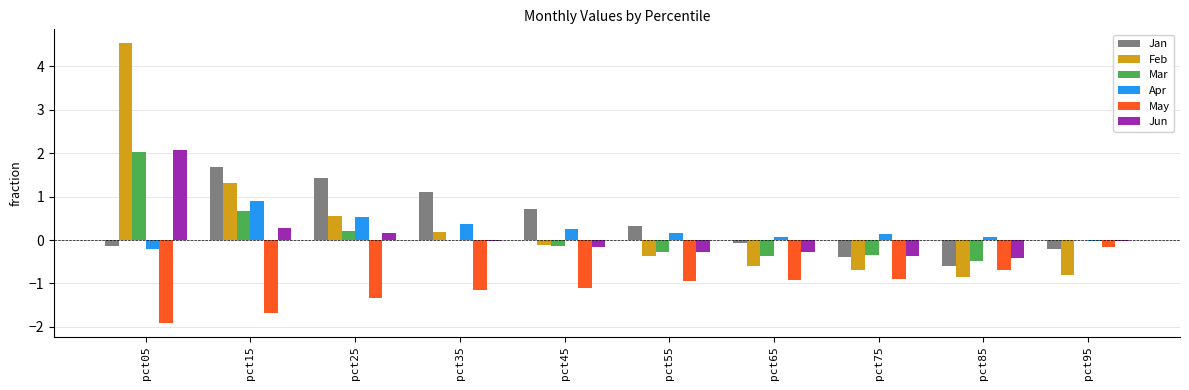

At which category is the sum across all series the highest?

pct05